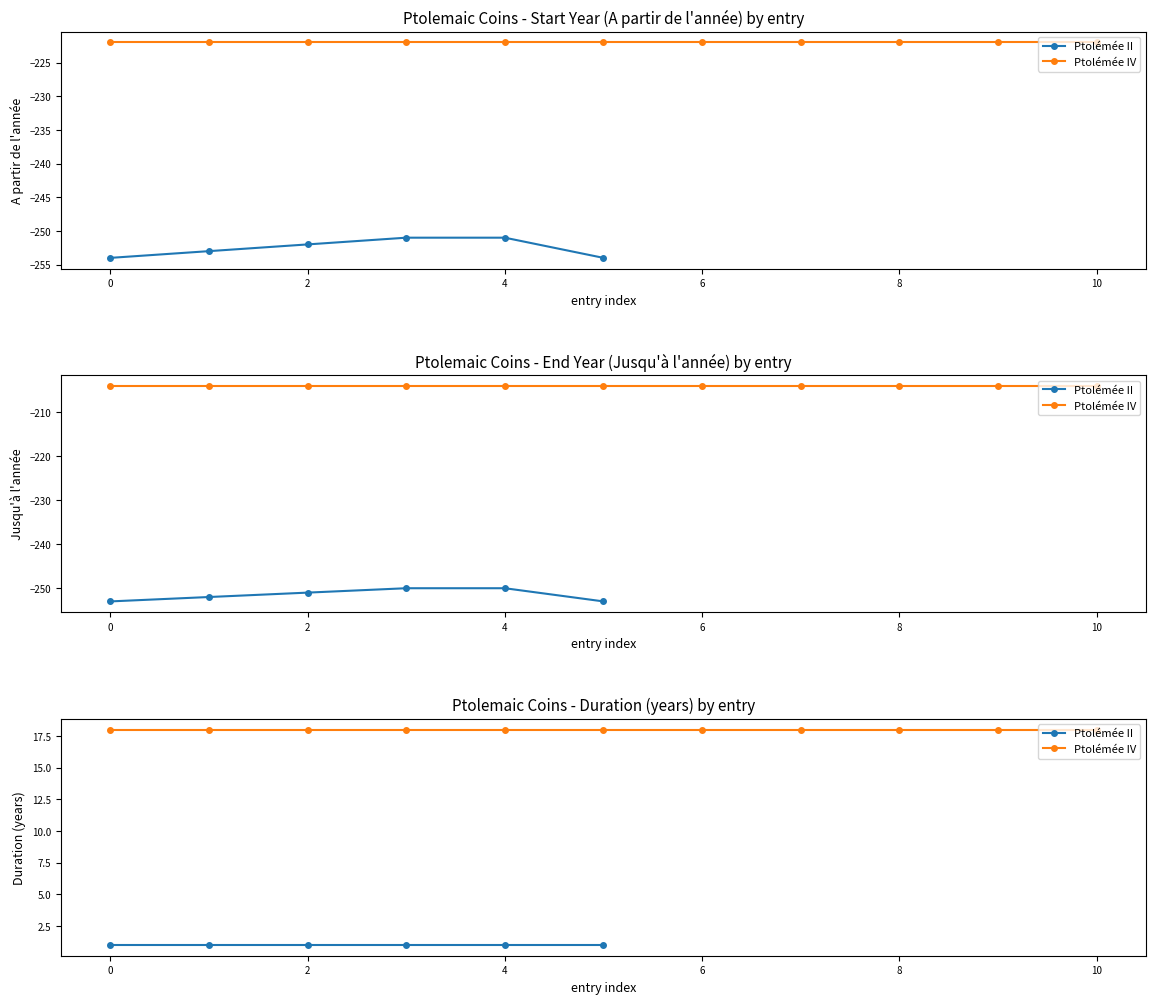

Reading left to right, what are all the values shown in this chart?

-254	-253	-252	-251	-251	-254